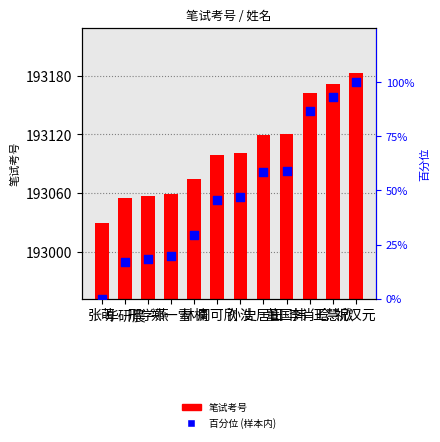

What are all the series names shown in the legend?

笔试考号, 百分位